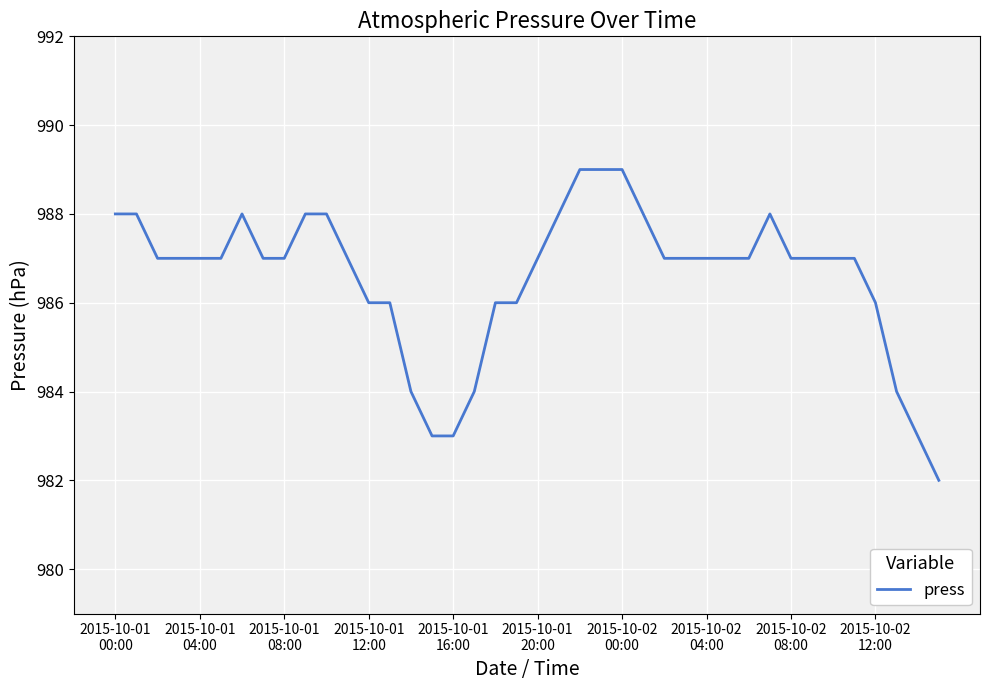

What is the maximum value shown in the chart?

989